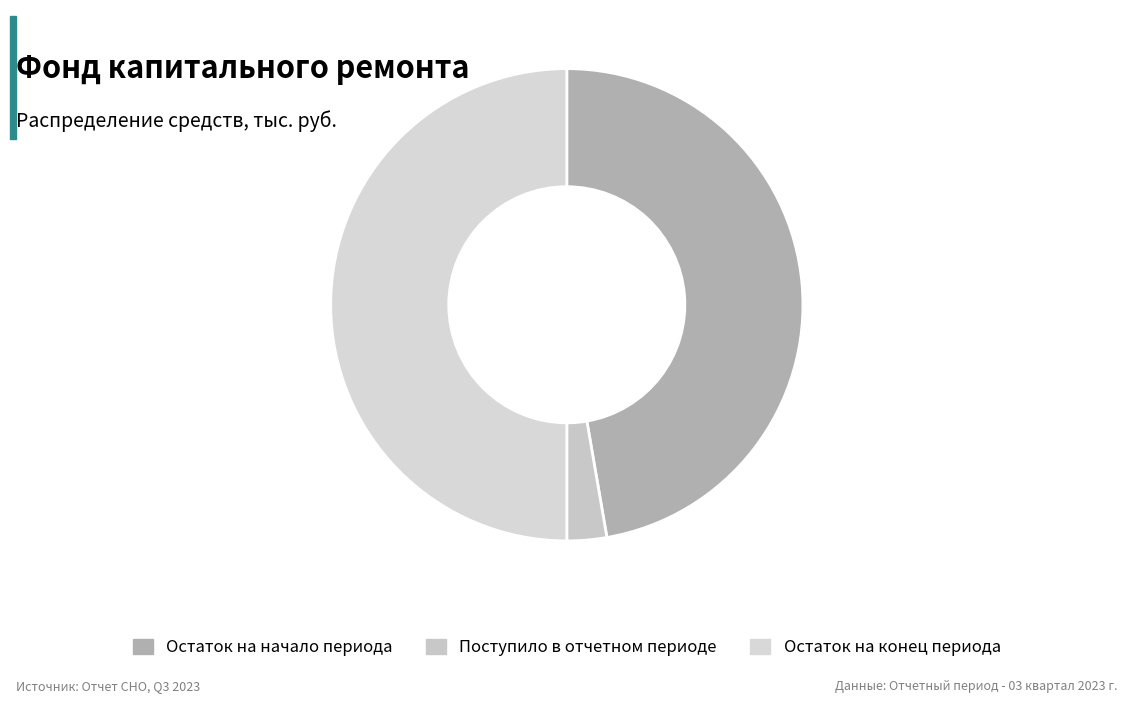

Which has a higher value, Остаток на начало периода or Остаток на конец периода?

Остаток на конец периода